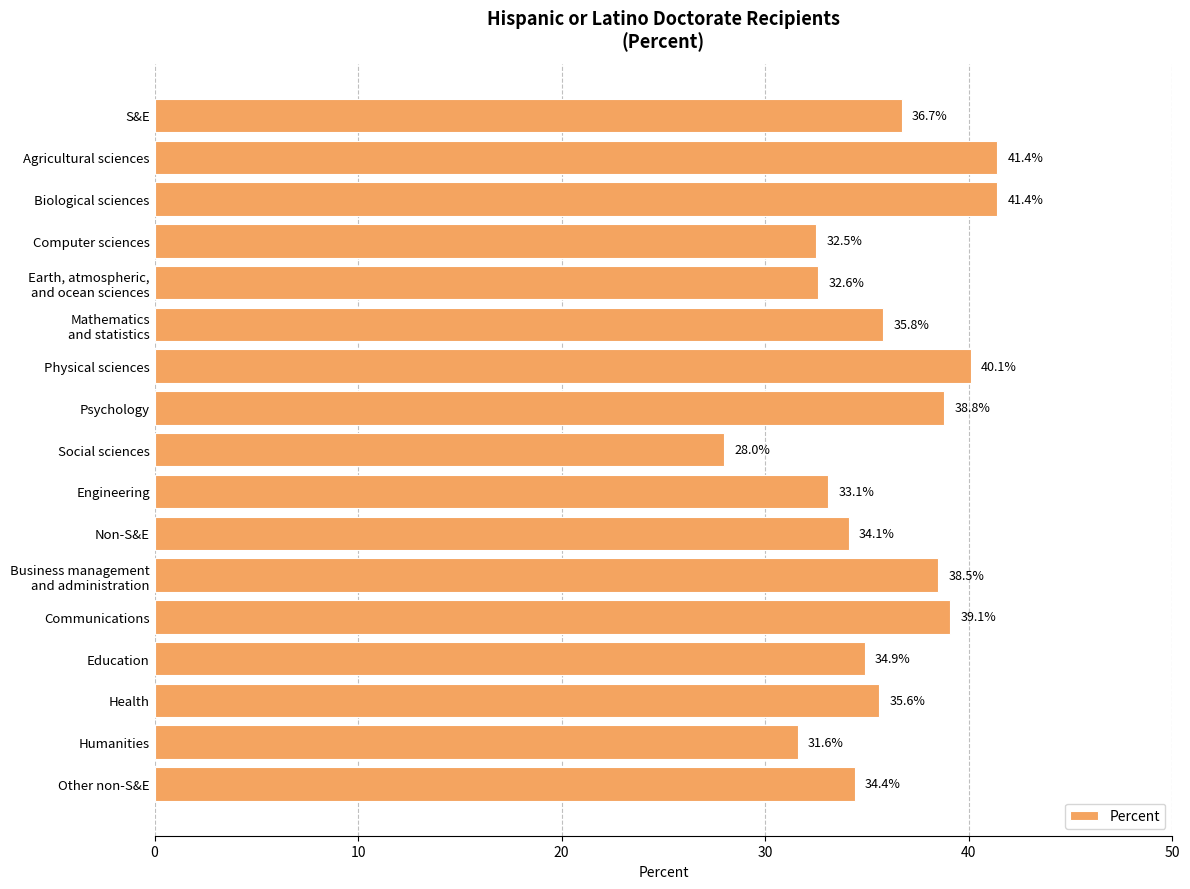

The value at Agricultural sciences is 26.7. True or false?

False